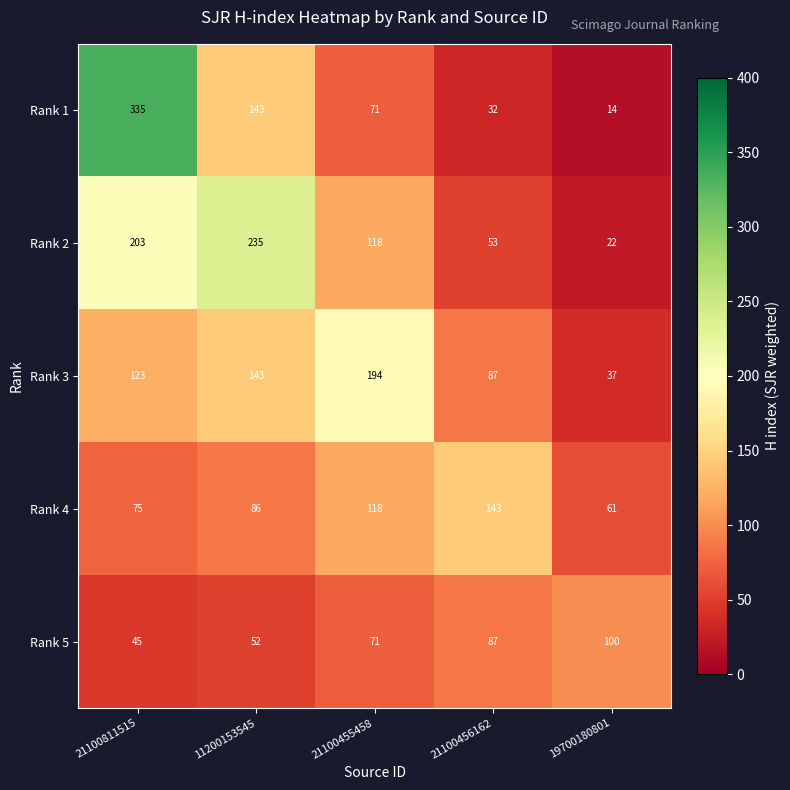

At which category is the sum across all series the highest?

21100811515